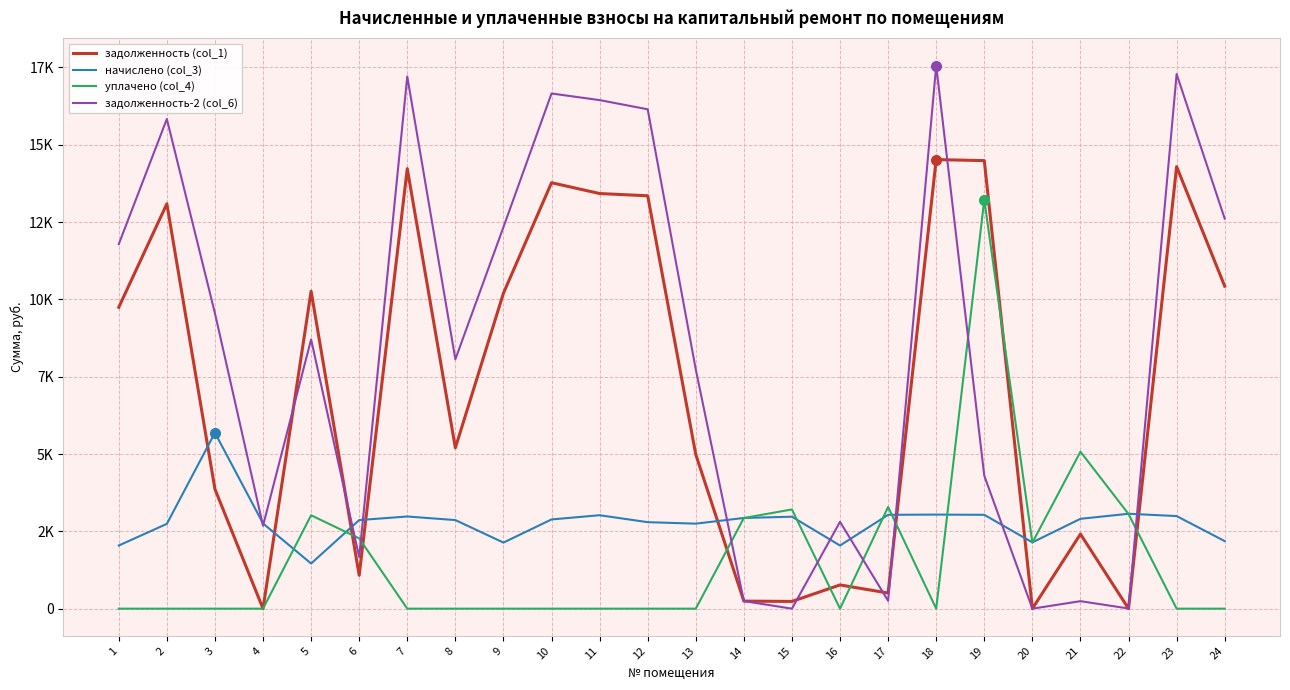

Which series has the largest total across all categories?

задолженность-2 (col_6)